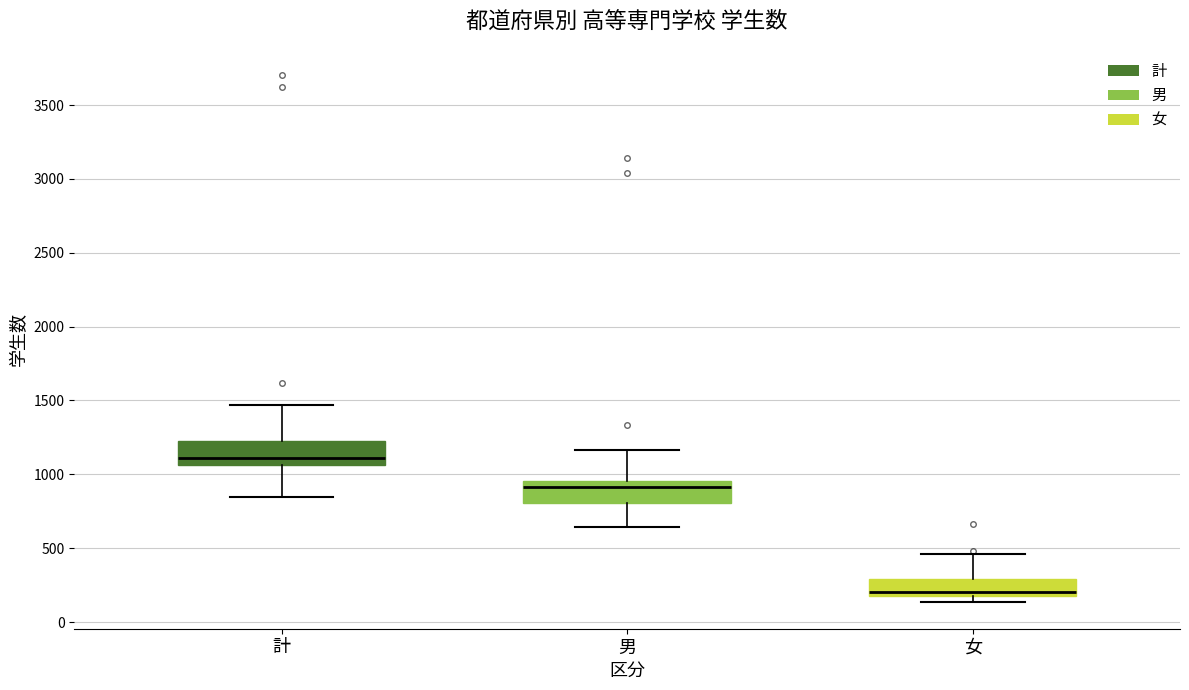

Where does the upper whisker of the box for 女 end on the y-axis? The values are not printed on the chart, so give them approximately, as read against the axis.

450